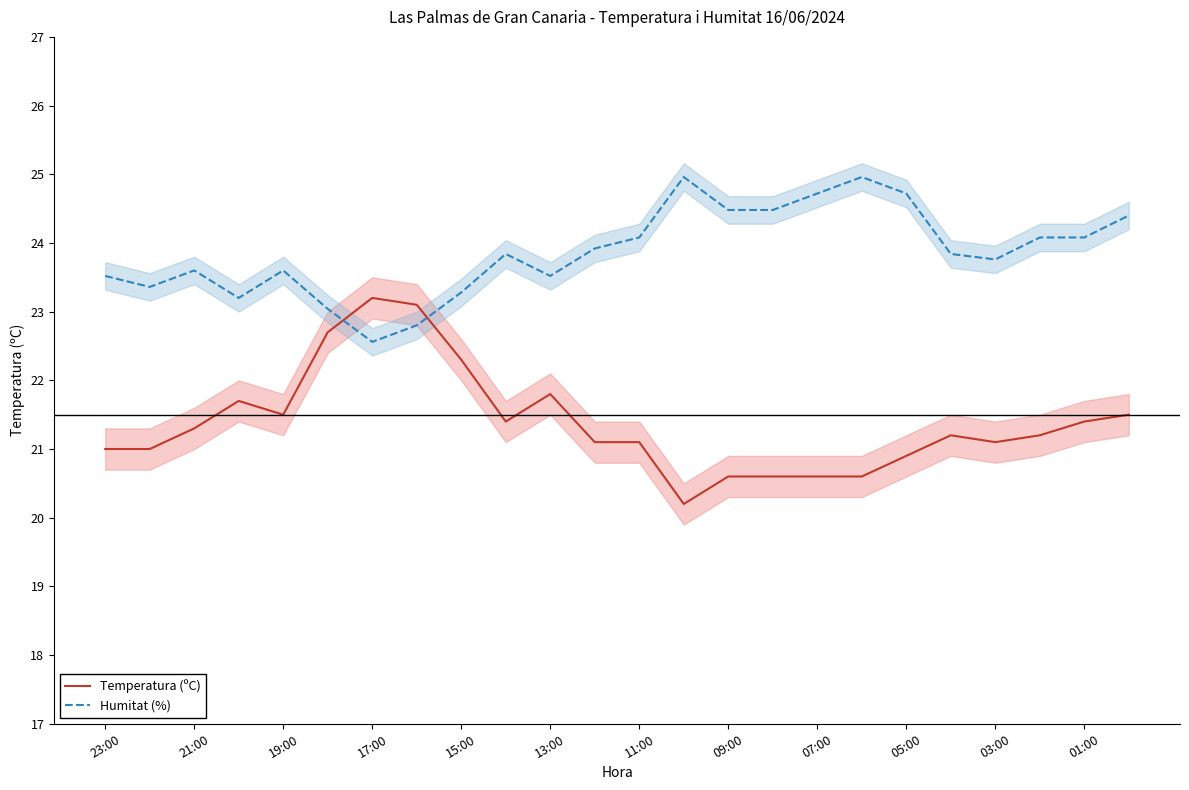

Is it true that Temperatura (ºC) equals 9.4 at 23?

False